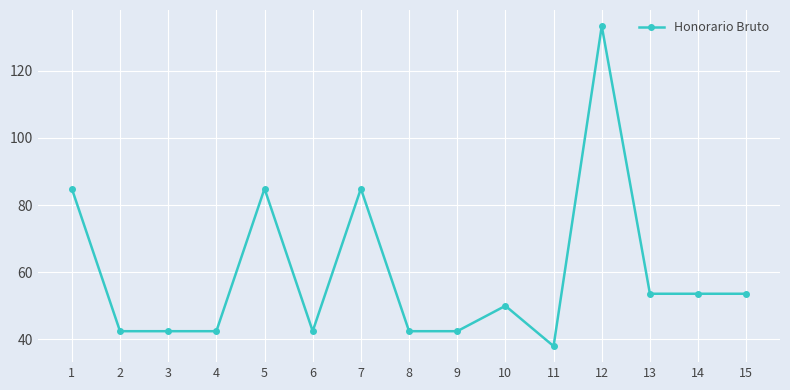

Is it true that the value at 15 is 10.8?

False